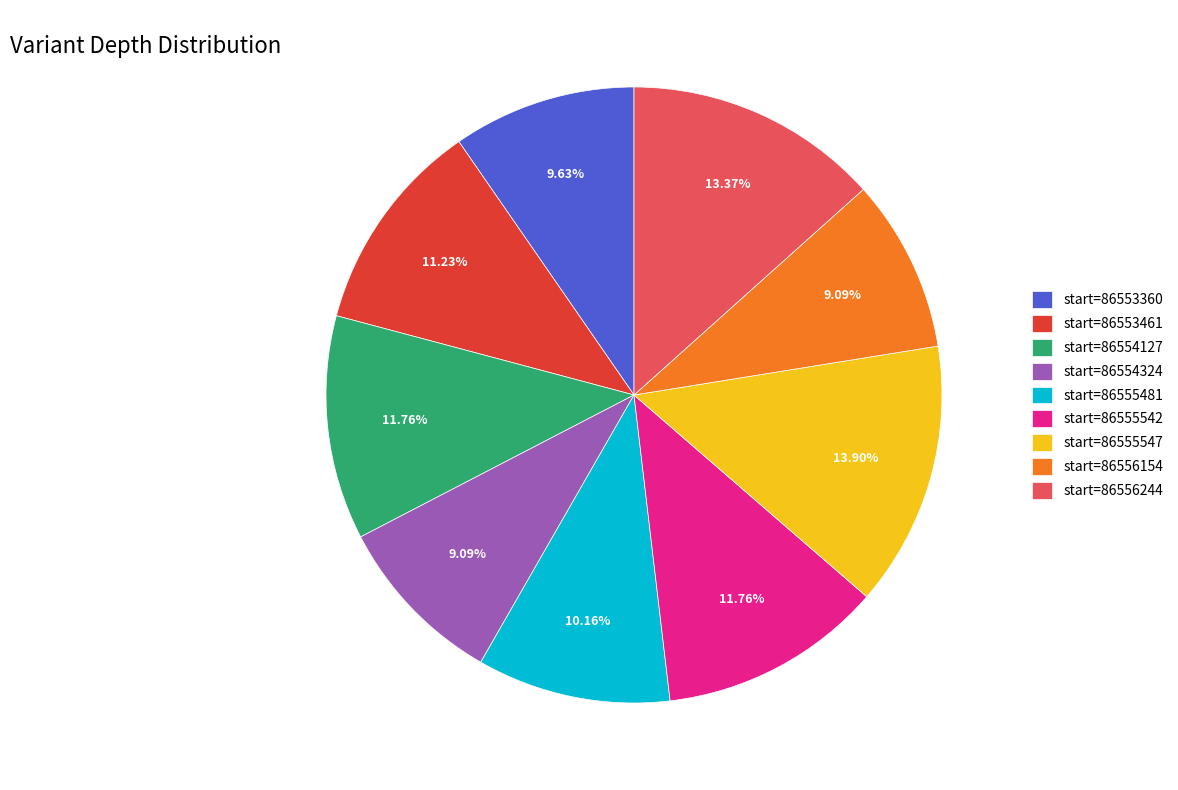

Which slice is the largest?

start=86555547